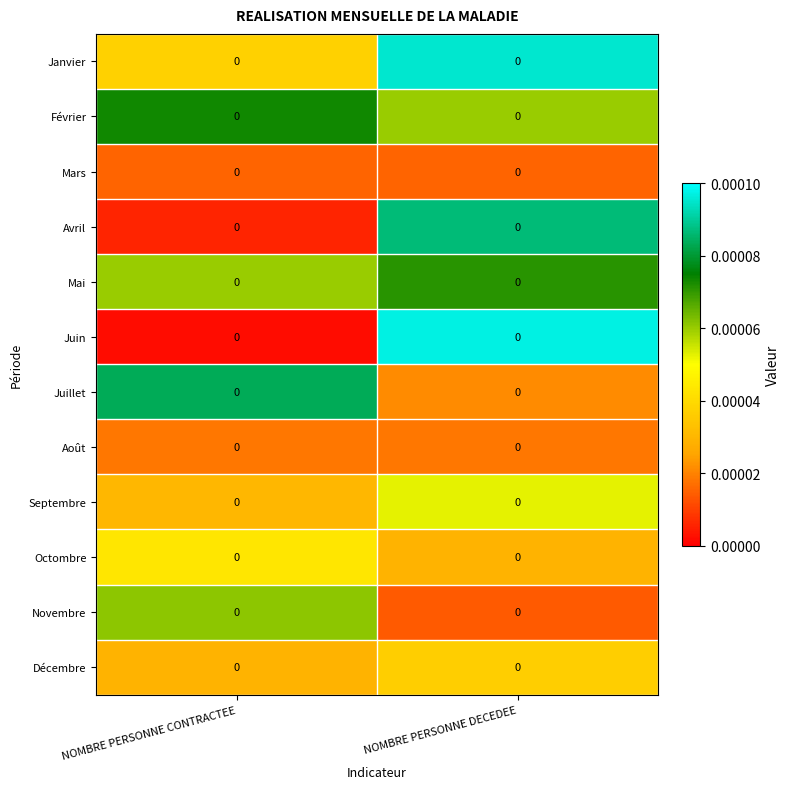

How many categories are shown in the chart?

2